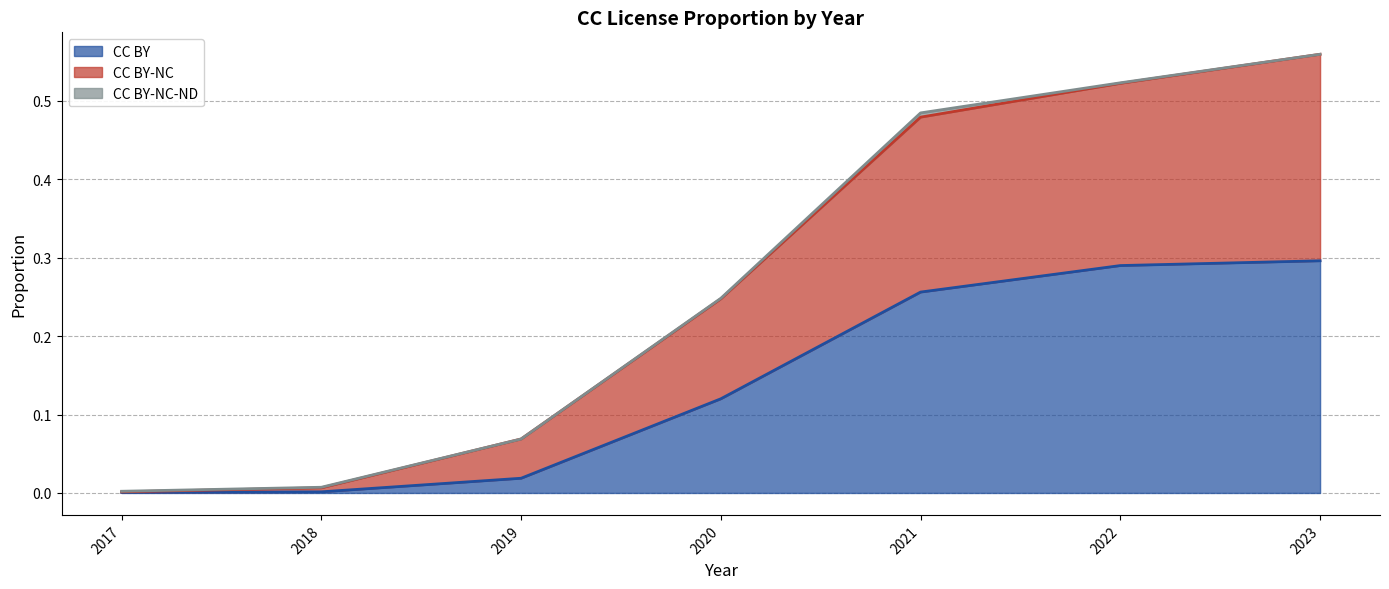

What is the maximum value for CC BY?

0.3